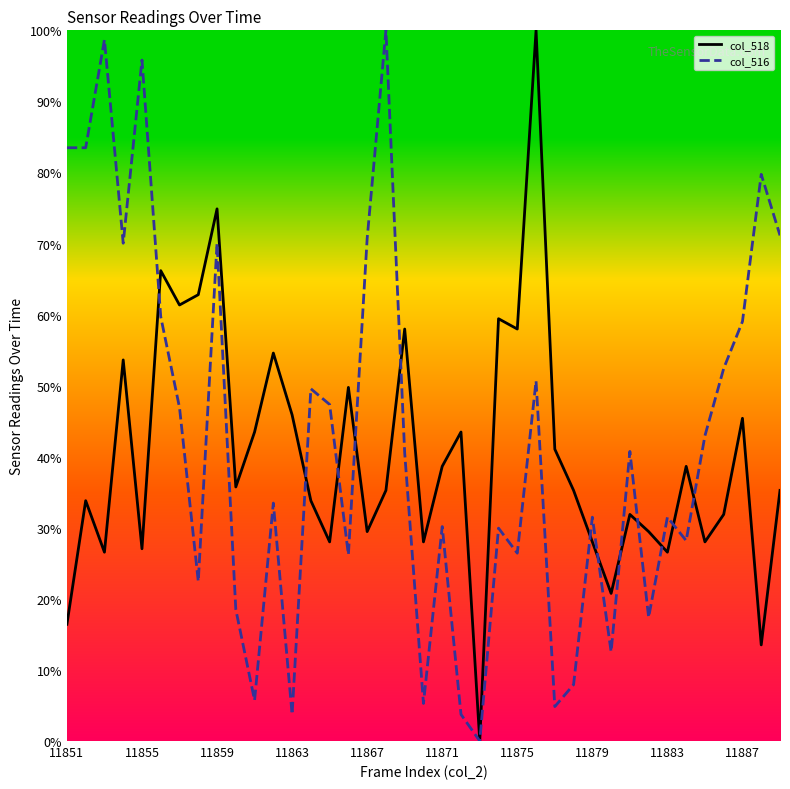

Does the chart have visible grid lines?

No